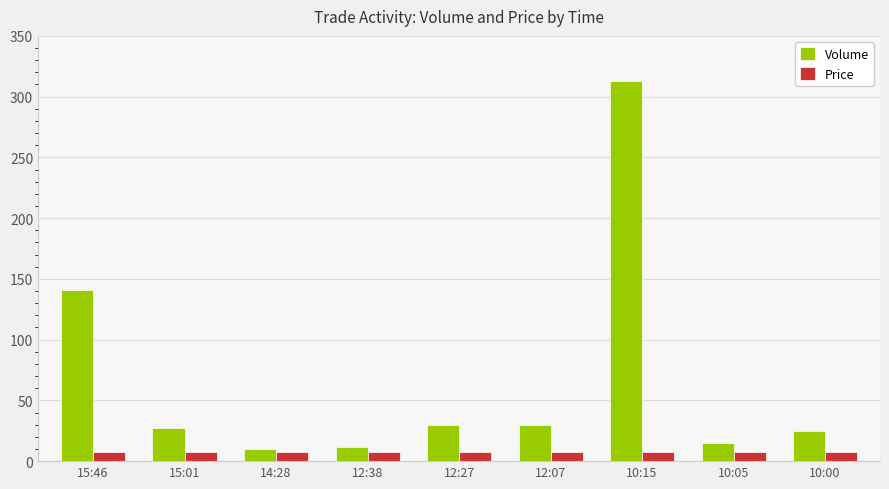

Does the chart contain stacked bars?

No